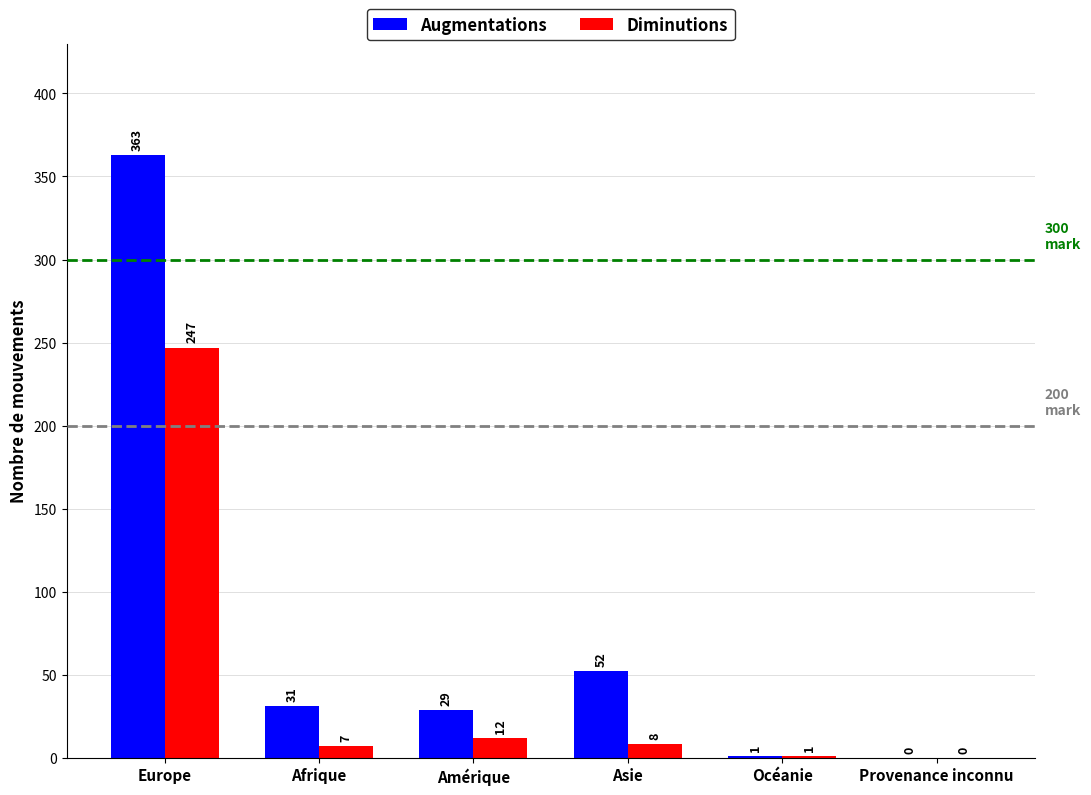

How many values in Diminutions are above zero?

5